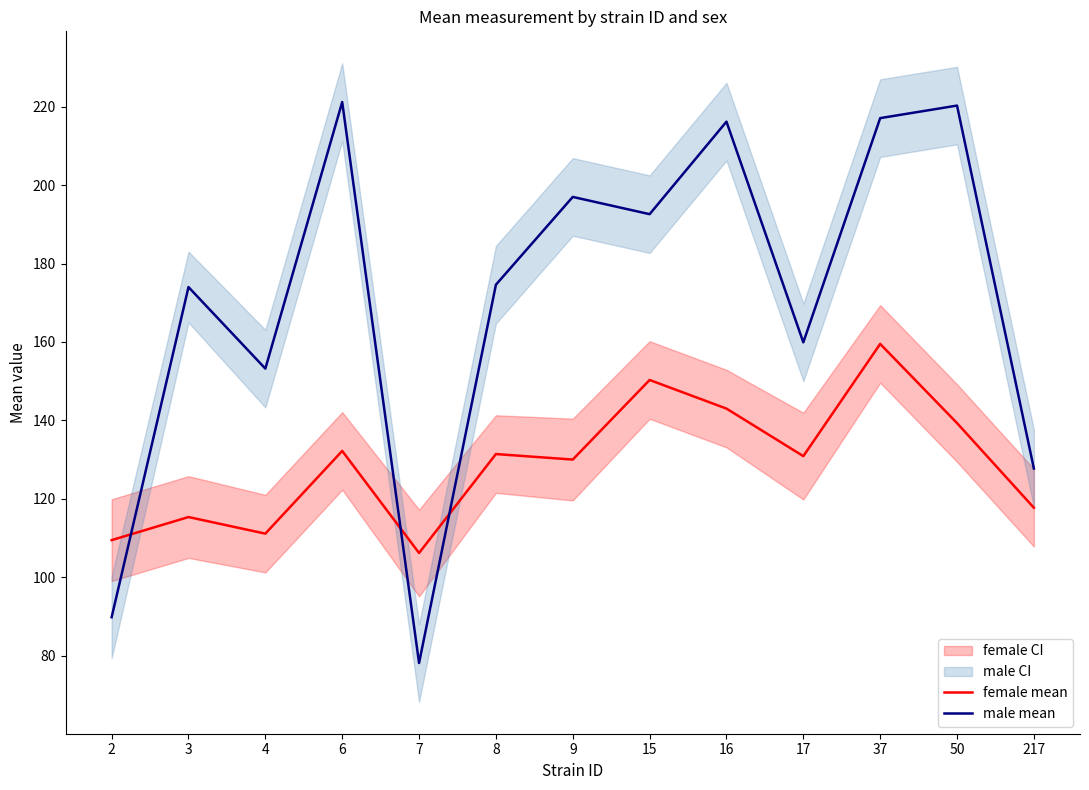

True or false: female mean has more than 1 points higher than both neighbors.

True